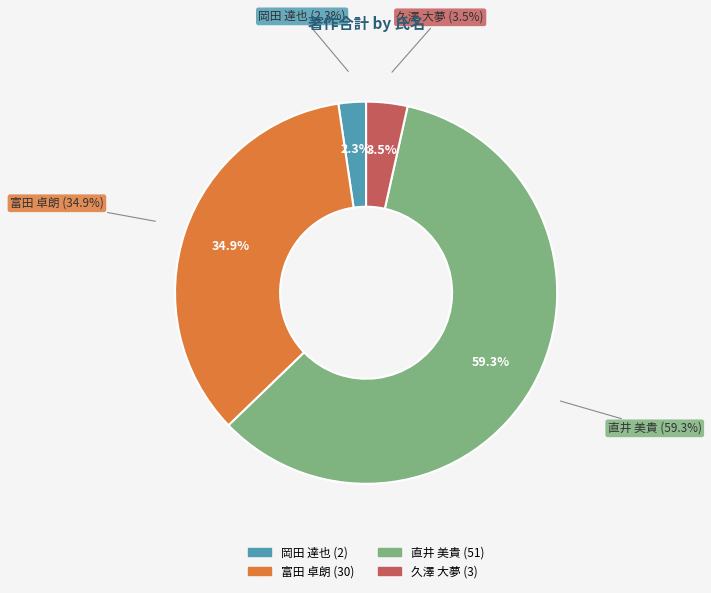

To the nearest percent, what is the average slice percentage?

25%